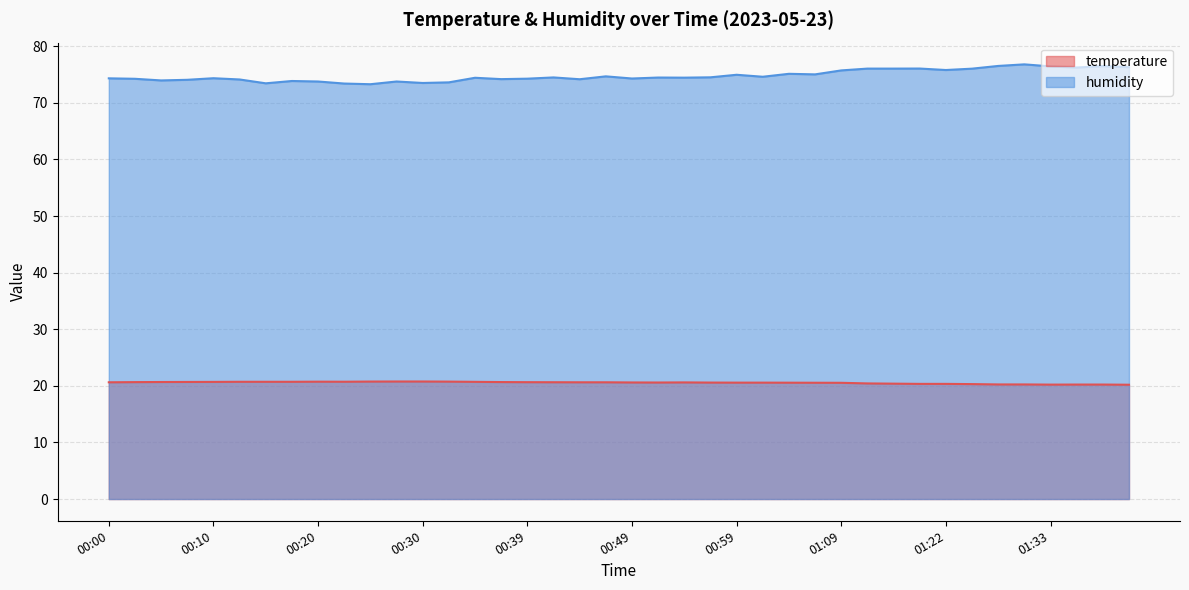

True or false: temperature and humidity cross at least once.

False